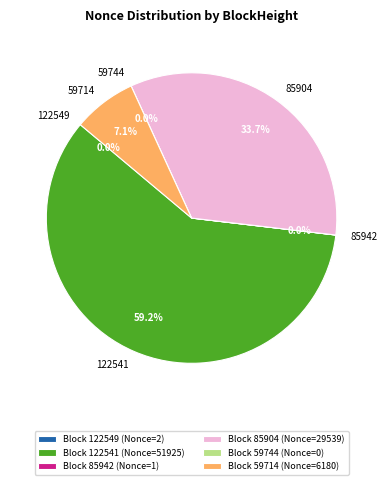

What is the total percentage of 122541 and 85942?

59.2%